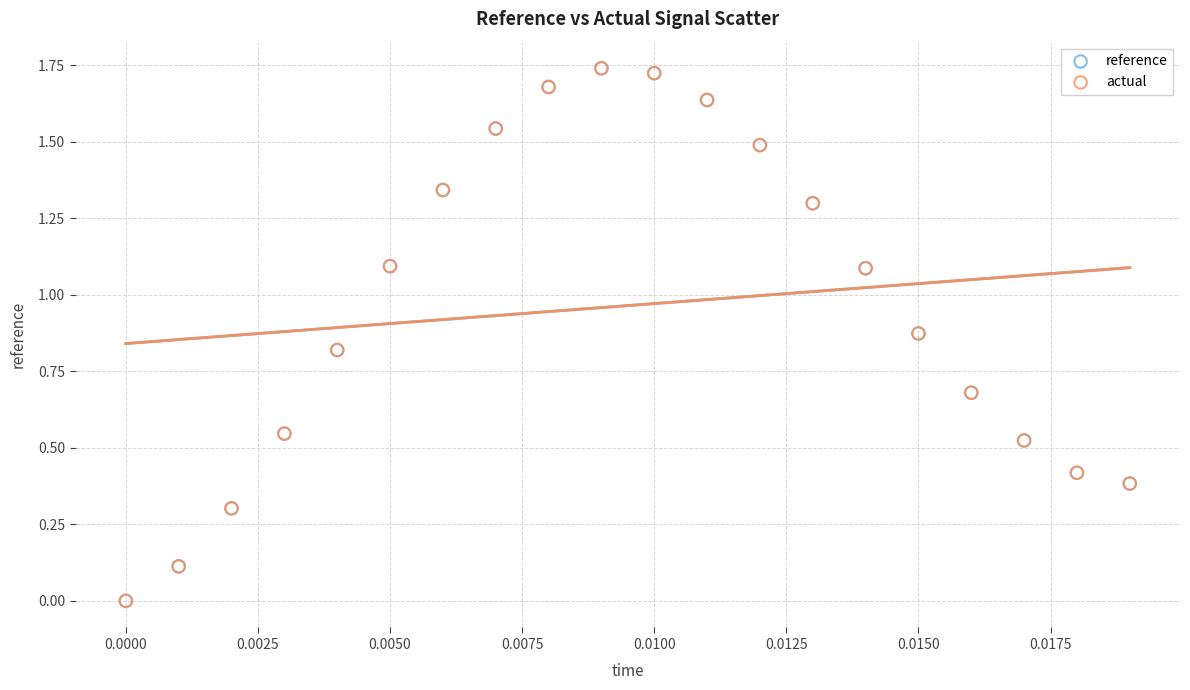

Which series has the largest Y range (max minus min)?

actual